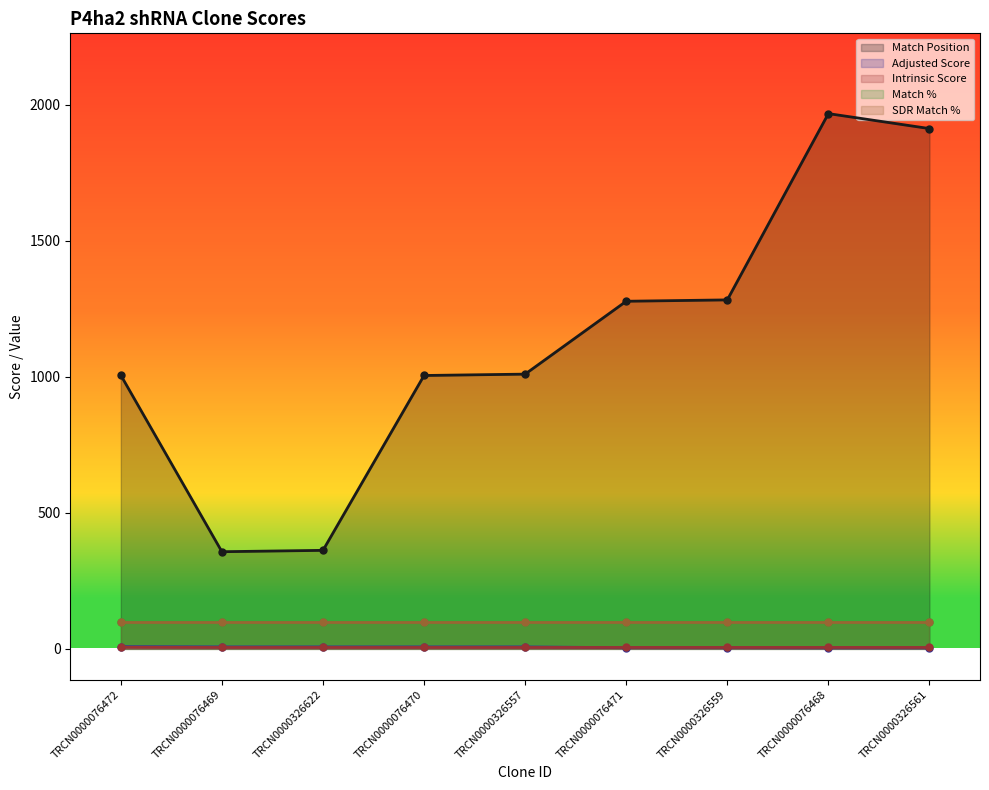

What is the label of the 2nd point from the right?

TRCN0000076468